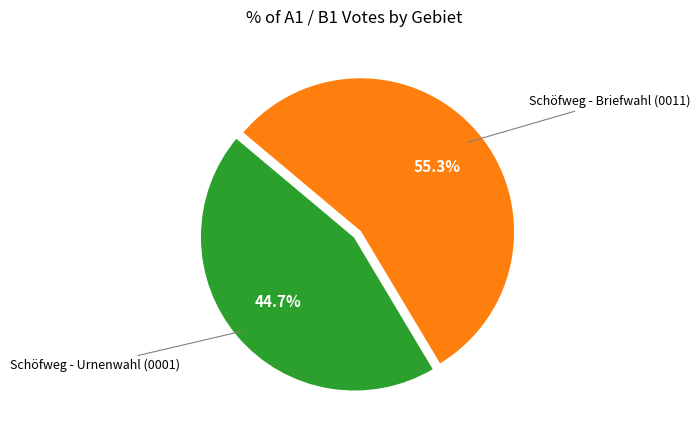

Is there a majority slice in this chart?

Yes